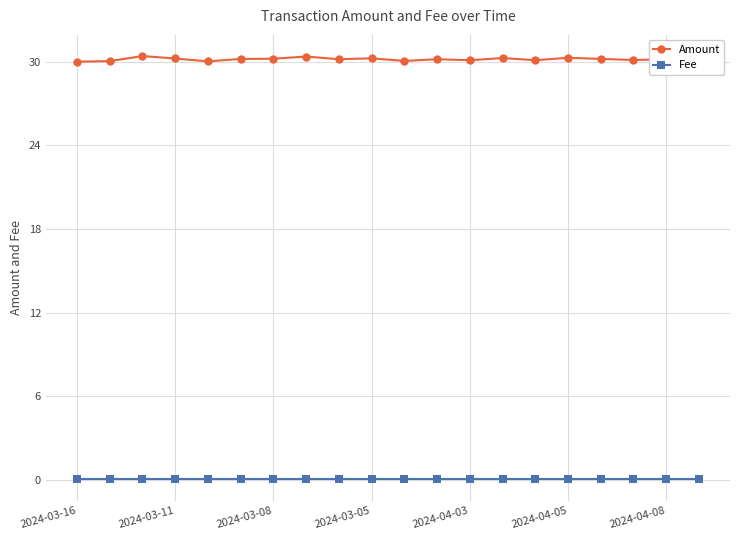

True or false: Amount has more than 1 interior local peaks.

True